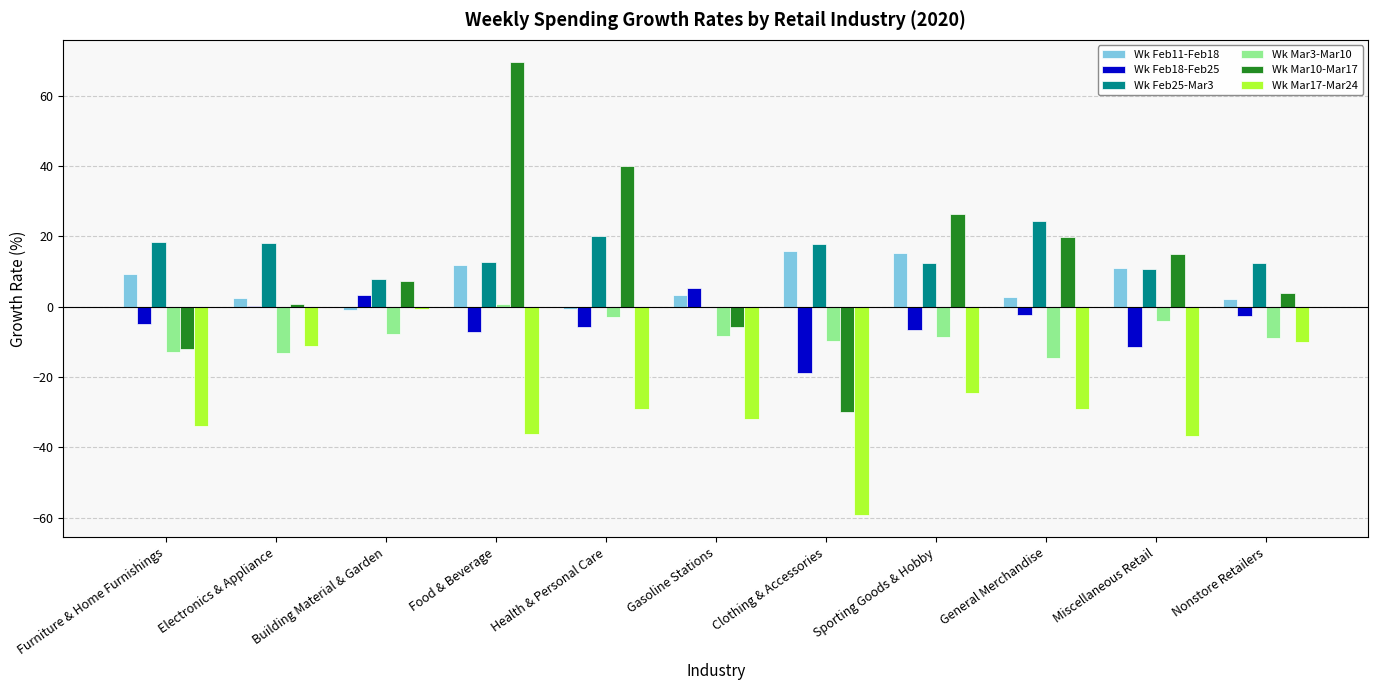

Which series changed the most between Building Material & Garden and Health & Personal Care?

Wk Mar10-Mar17